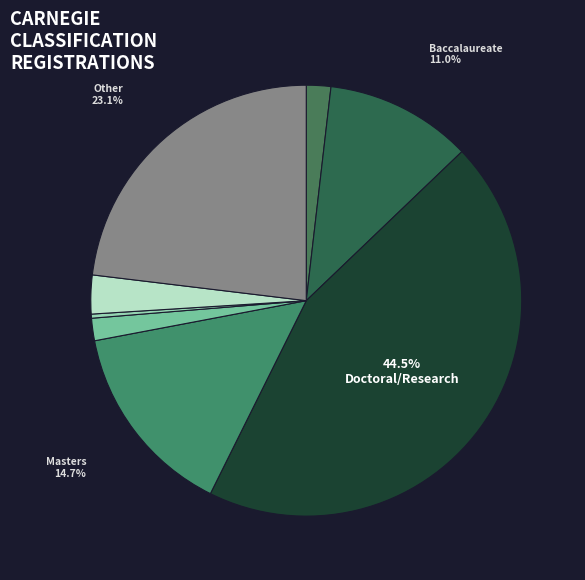

What percentage is the Medical slice, to the nearest percent?

2%